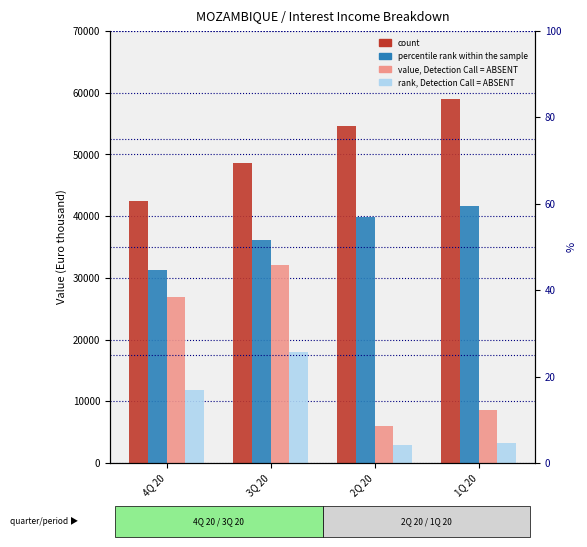

Reading left to right, list all the values displayed in this chart.

count: 4Q 20=42500	3Q 20=48600	2Q 20=54562	1Q 20=59001
percentile, rank: 4Q 20=31235	3Q 20=36192	2Q 20=39837	1Q 20=41636
value,, Detection Call = ABSENT: 4Q 20=26941	3Q 20=32079	2Q 20=6039	1Q 20=8628
rank,, Detection Call = ABSENT: 4Q 20=11780	3Q 20=17991	2Q 20=2938	1Q 20=3191